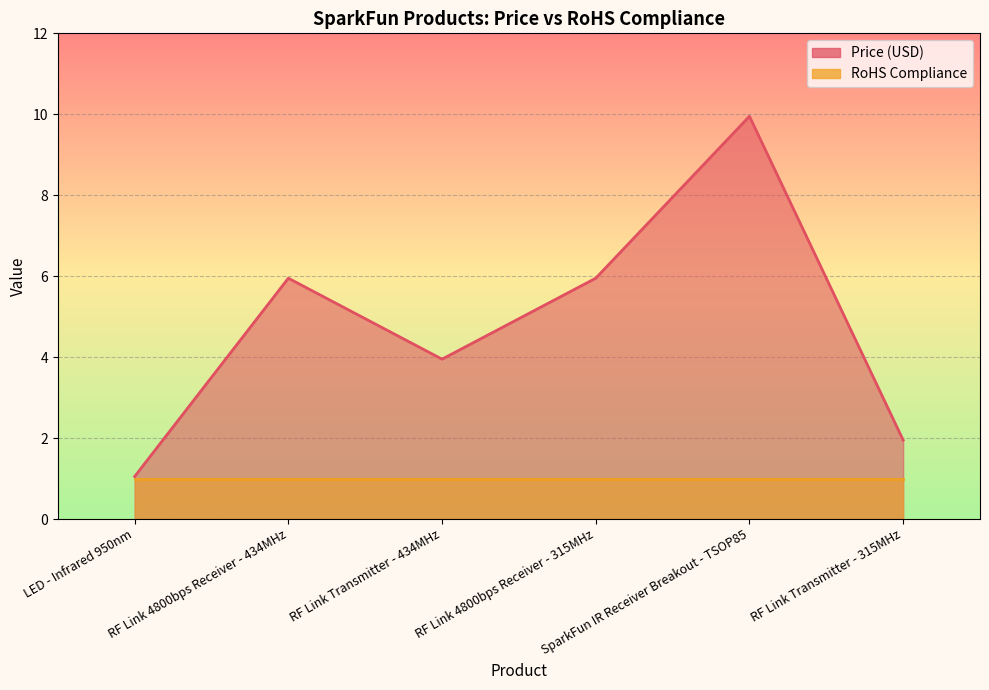

Reading right to left, transcribe all the data shown in this chart.

RF Link Transmitter - 315MHz=1.9	SparkFun IR Receiver Breakout - TSOP85=9.9	RF Link 4800bps Receiver - 315MHz=6.0	RF Link Transmitter - 434MHz=4.0	RF Link 4800bps Receiver - 434MHz=6.0	LED - Infrared 950nm=1.1